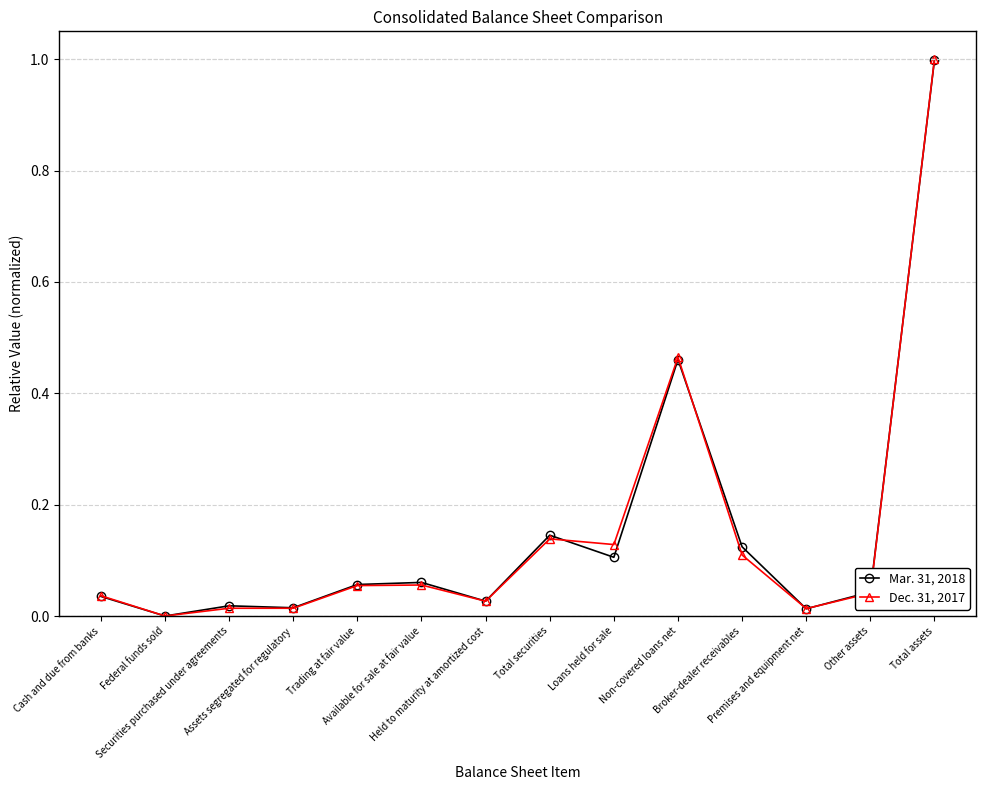

List the series in order of their peak value, lowest first.

Mar. 31, 2018, Dec. 31, 2017